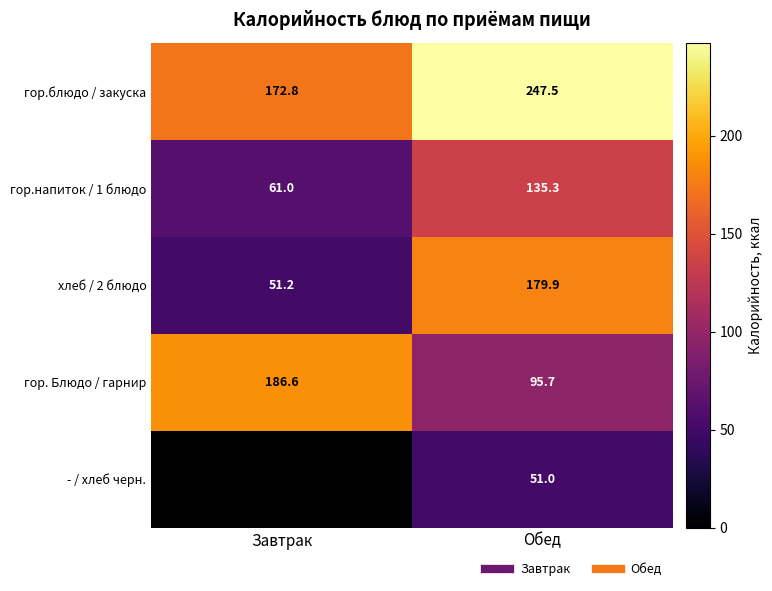

True or false: гор. Блюдо / гарнир has a value of 186.6 at Завтрак.

True